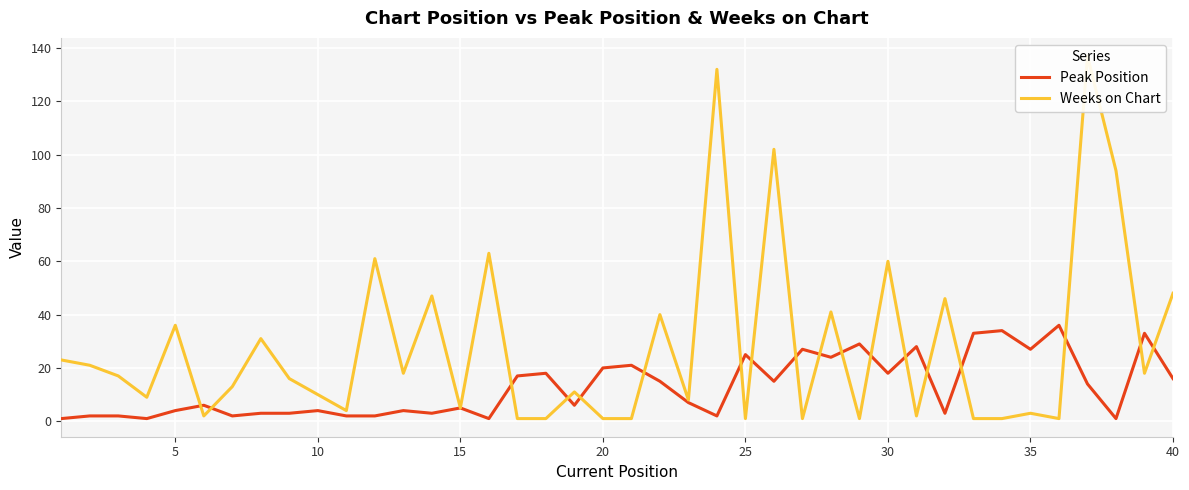

List the series in order of their peak value, highest first.

Weeks on Chart, Peak Position